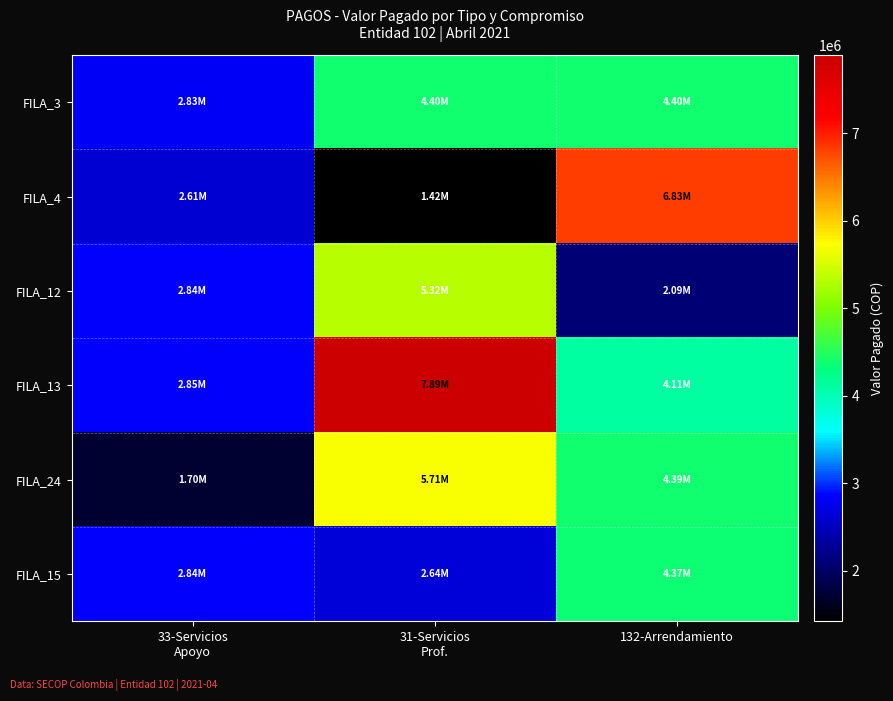

Rank the series at 33-Servicios Apoyo from lowest to highest value.

FILA_24, FILA_4, FILA_3, FILA_12, FILA_15, FILA_13